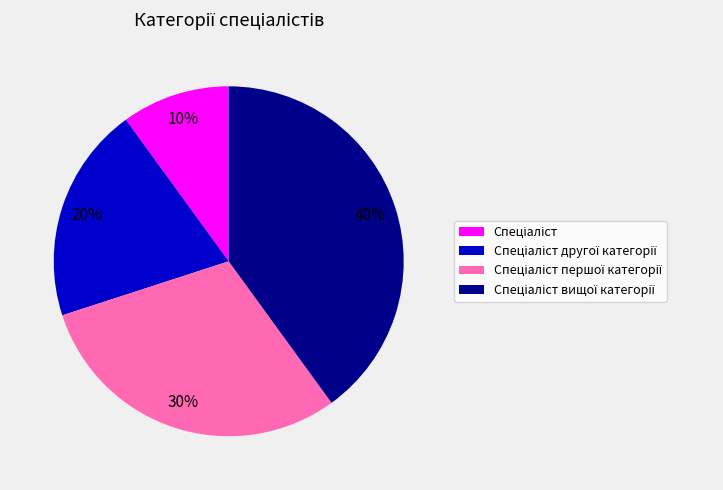

To the nearest percent, what is the average slice percentage?

25%